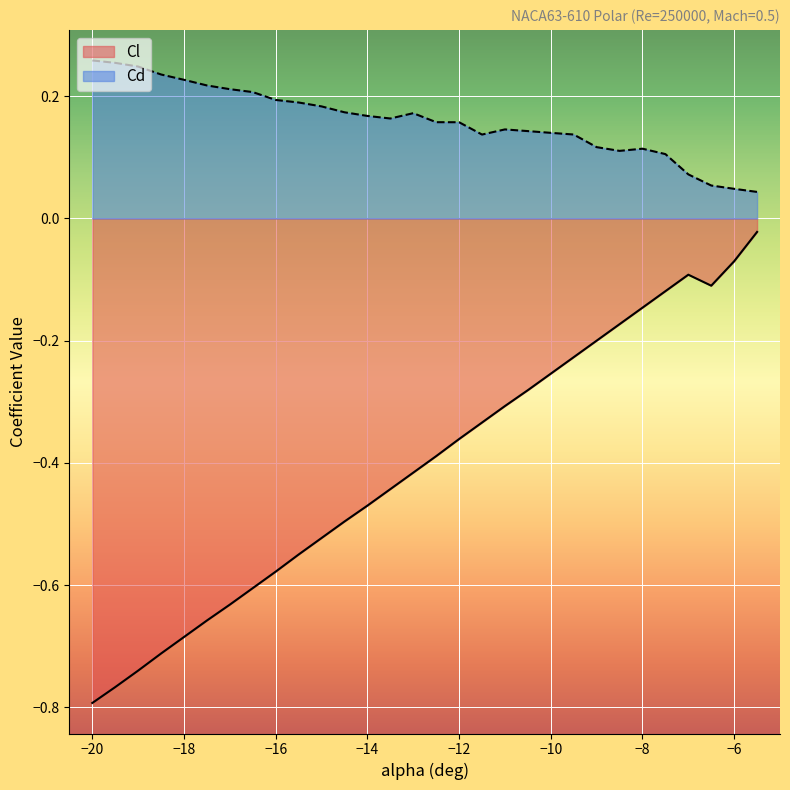

What is the difference between the Cd values at -14.5 and -8.5?

0.1